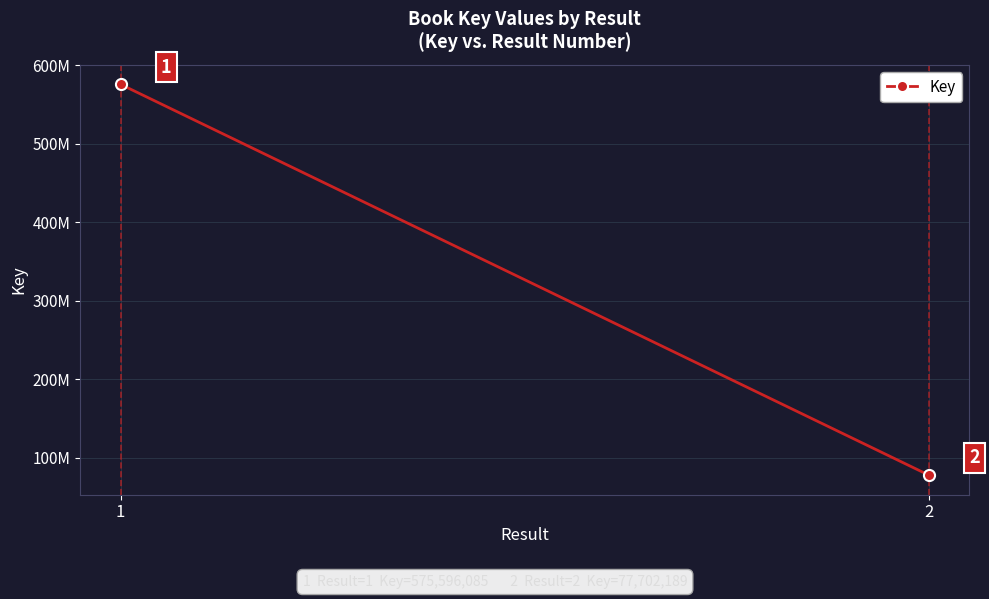

What is the sum of the values at 2 and 1?

653298274